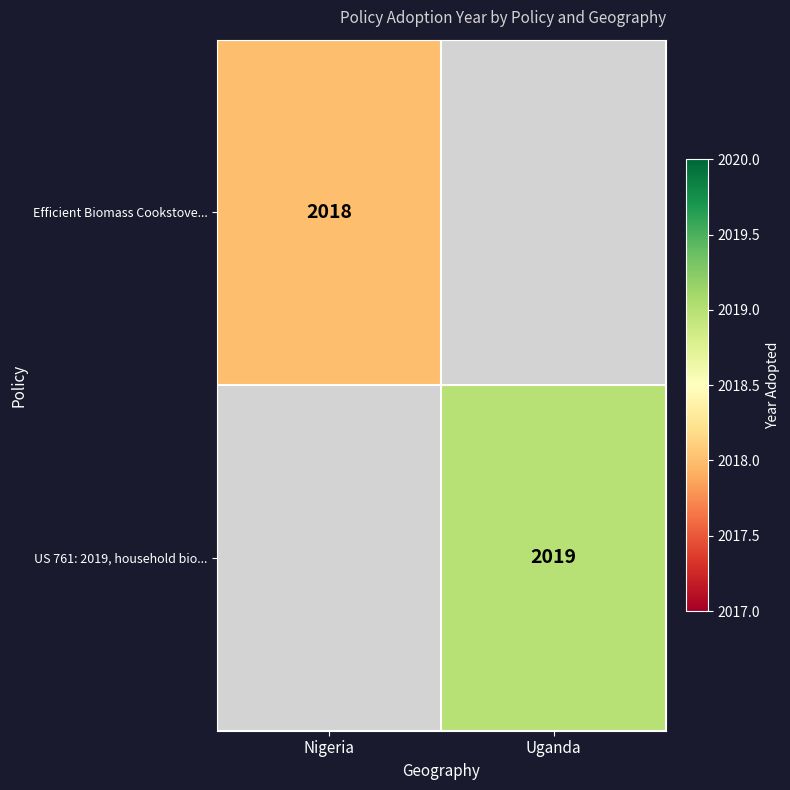

The value of Efficient Biomass Cookstove... at Nigeria is 2018. True or false?

True